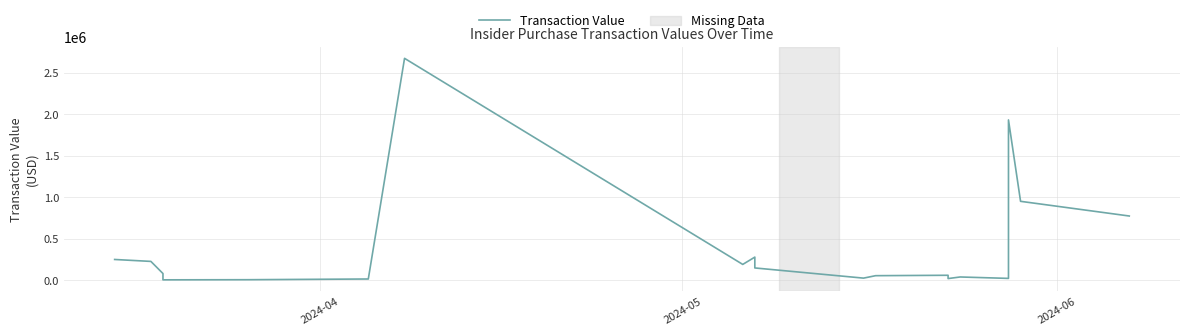

What is the sum of all values?

7745474